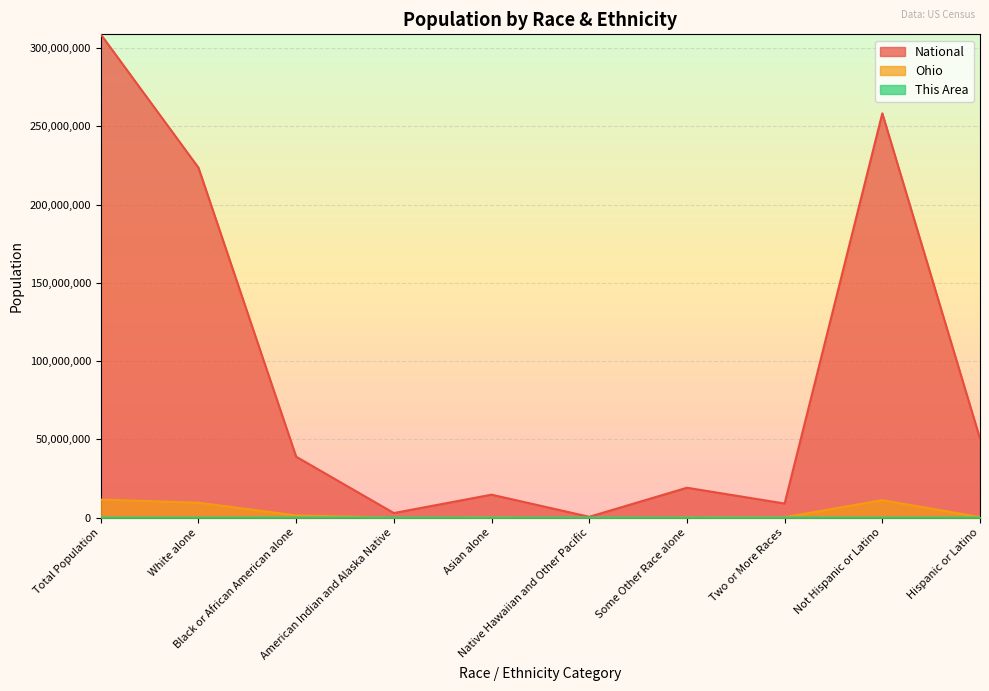

At which category does the chart reach its minimum across all series?

Native Hawaiian and Other Pacific